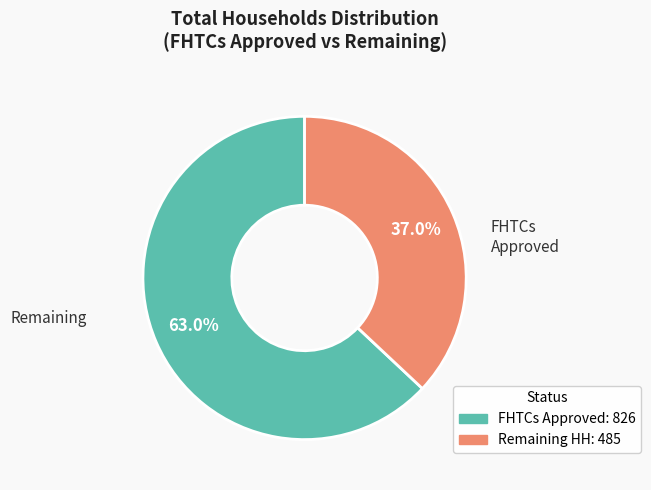

Is there any slice that represents more than half of the pie?

Yes